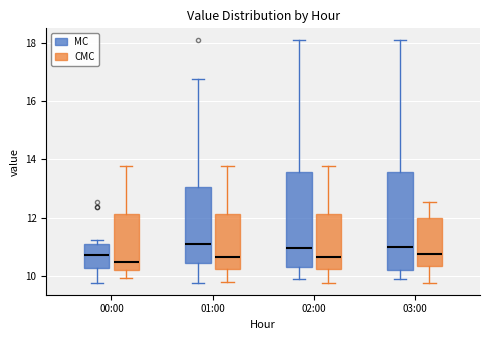

Where is the lower edge of the box for 00:00 (CMC) on the y-axis? The values are not printed on the chart, so give them approximately, as read against the axis.

10.2